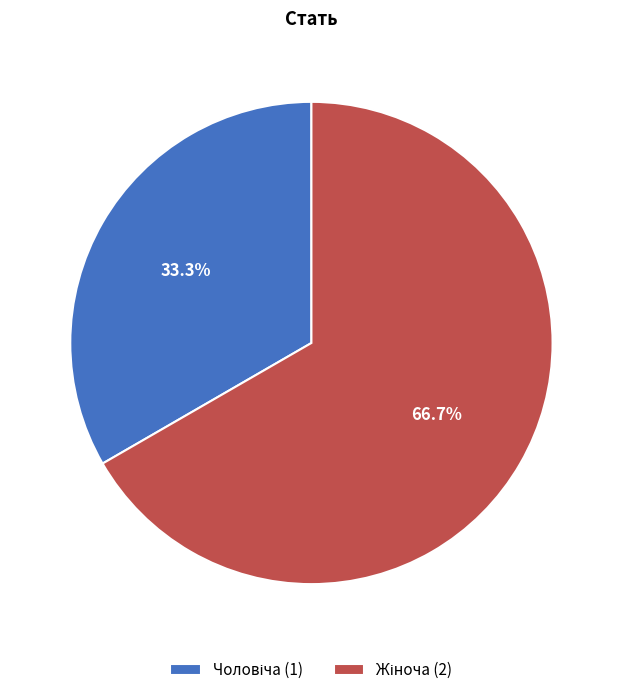

Is there a majority slice in this chart?

Yes